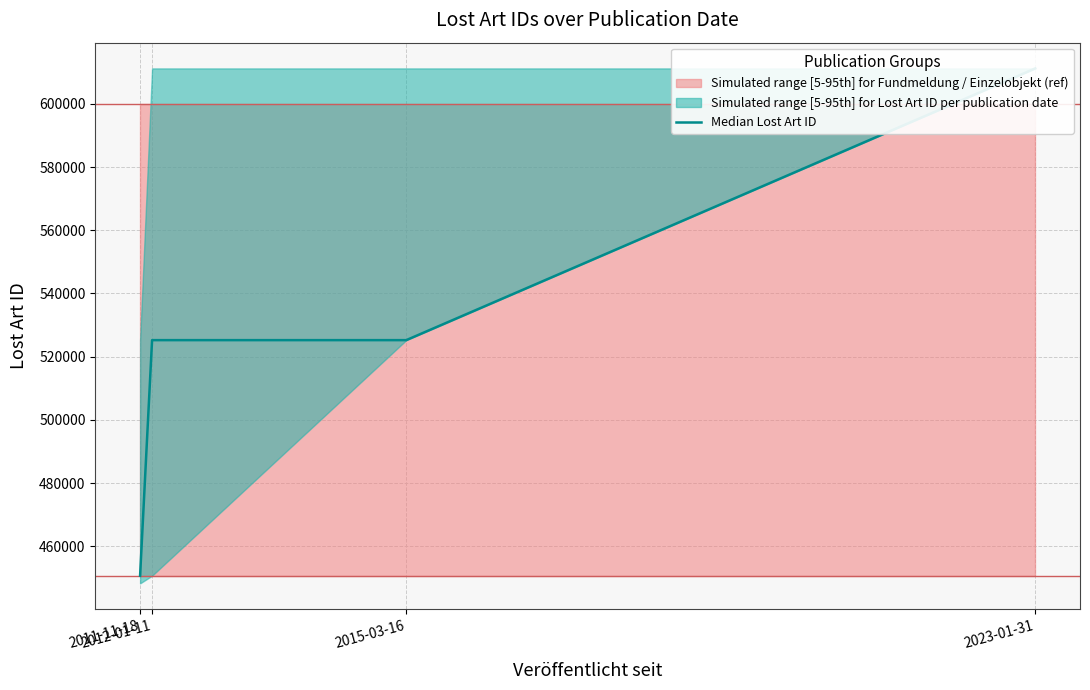

How many lines are shown in the chart?

1